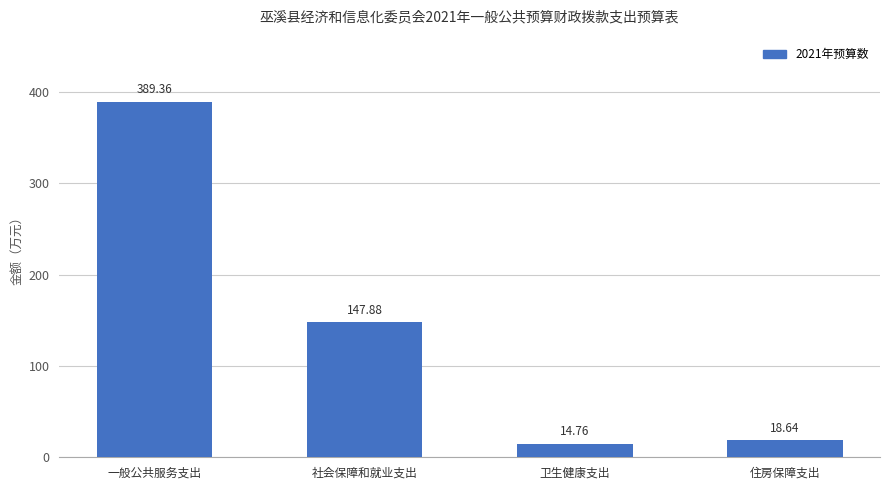

What is the change in value from 一般公共服务支出 to 卫生健康支出?

-374.6